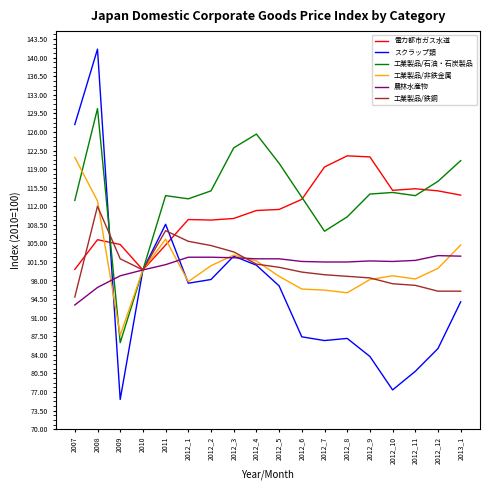

What is the difference between the highest and lowest values at 2012_5?

23.1